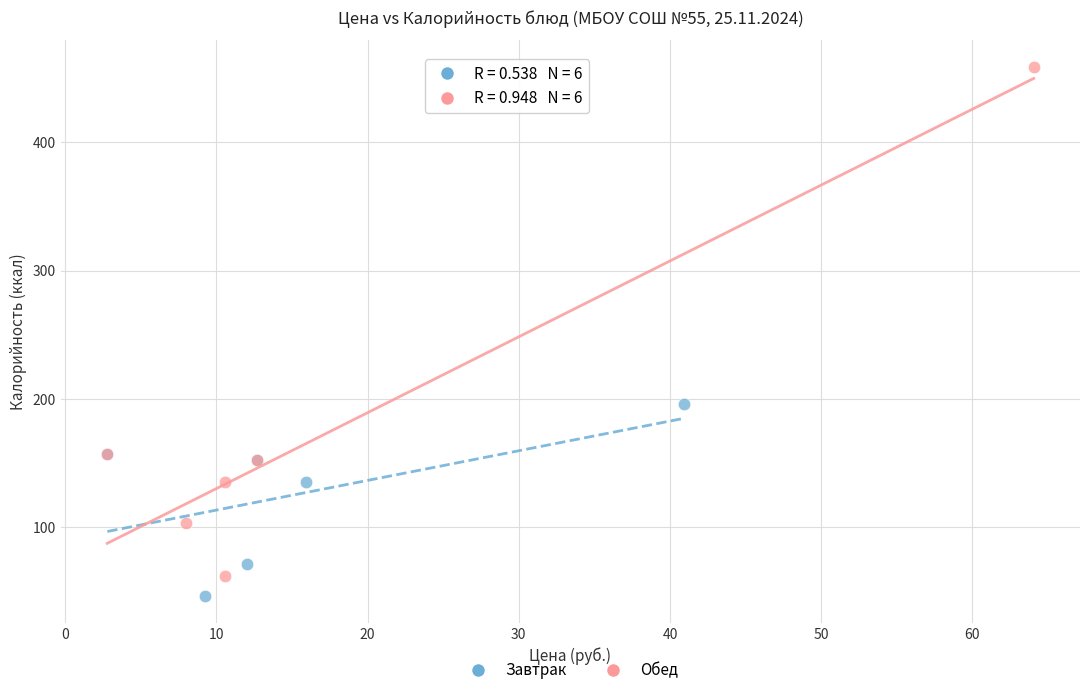

Which series contains the highest Y value?

Обед